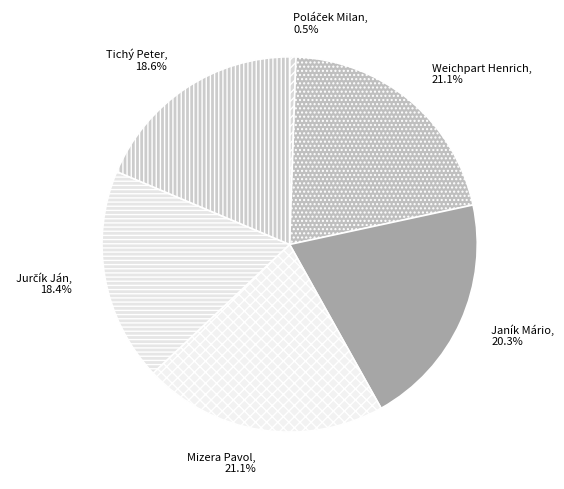

Is it true that Tichý Peter is 19% of the pie?

True